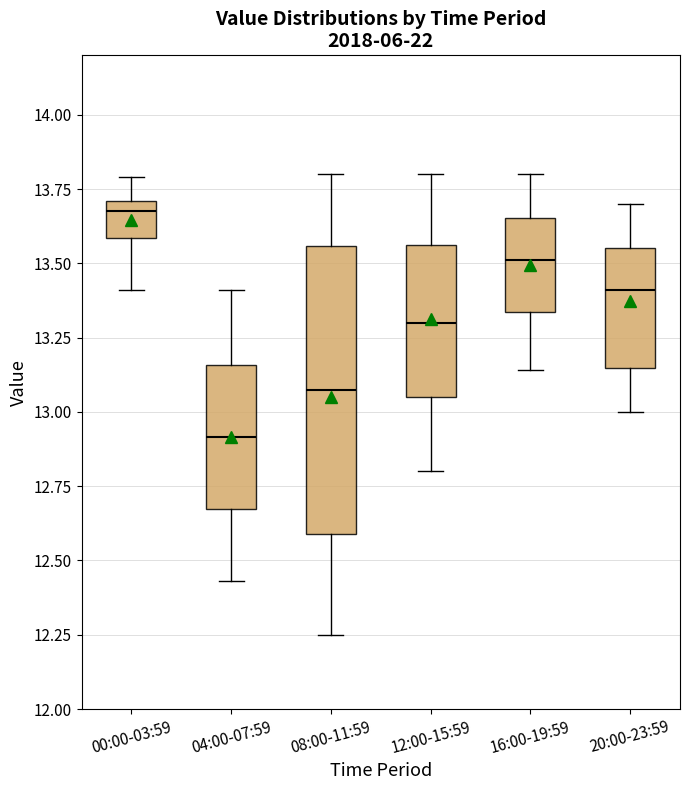

Comparing the boxes themselves (not the whiskers), which one is the tallest?

08:00-11:59